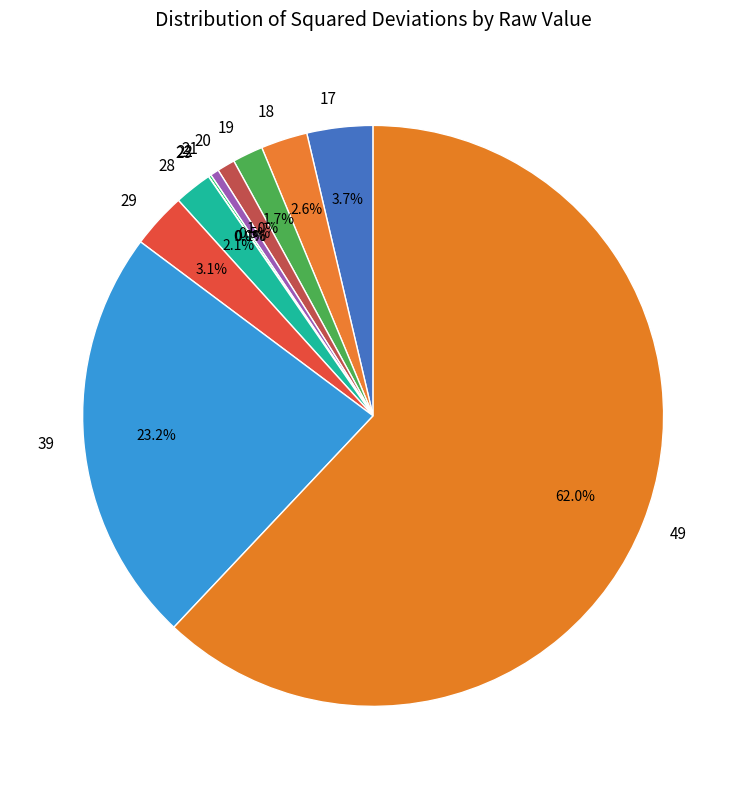

Approximately how many times larger is the value at 21 compared to 20?

0.5